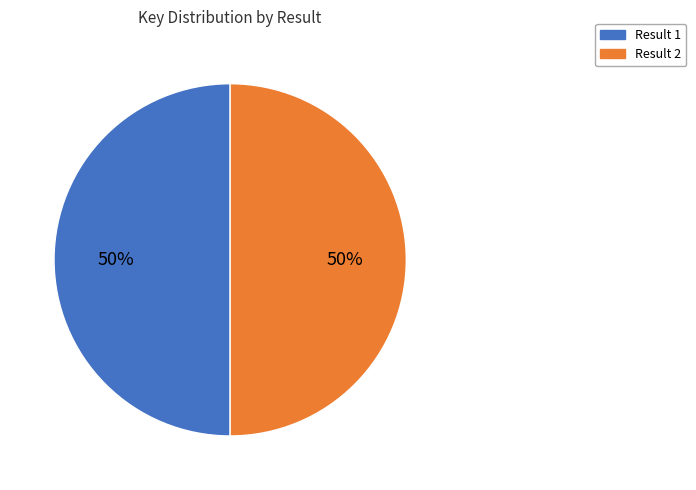

Count the number of slices in the pie.

2